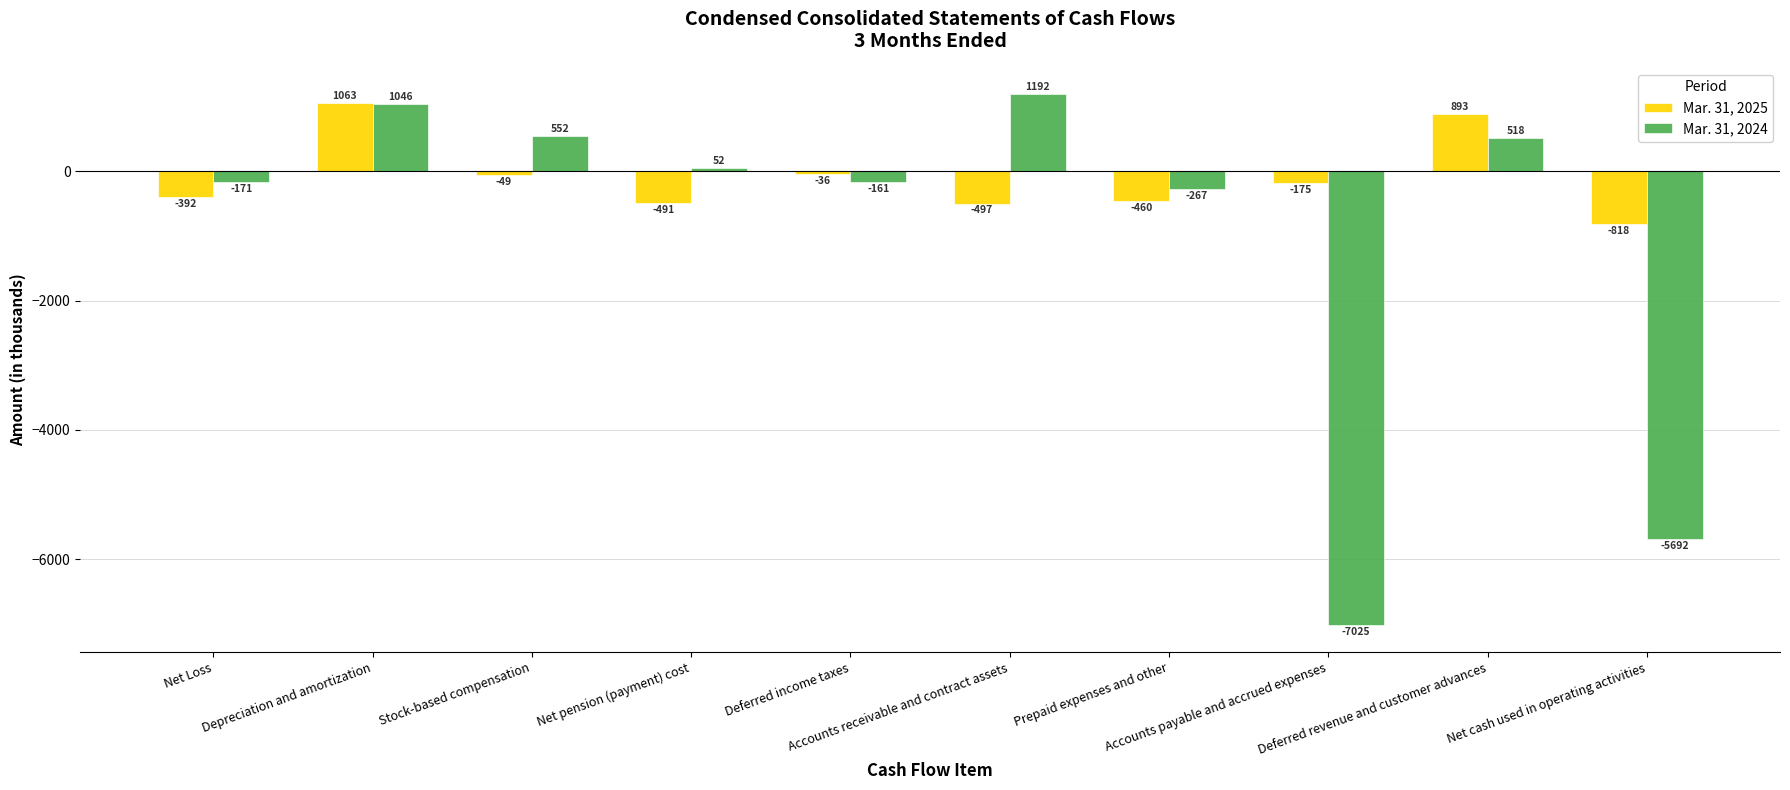

Reading left to right, list all the values displayed in this chart.

Mar. 31, 2025: -392	1063	-49	-491	-36	-497	-460	-175	893	-818
Mar. 31, 2024: -171	1046	552	52	-161	1192	-267	-7025	518	-5692